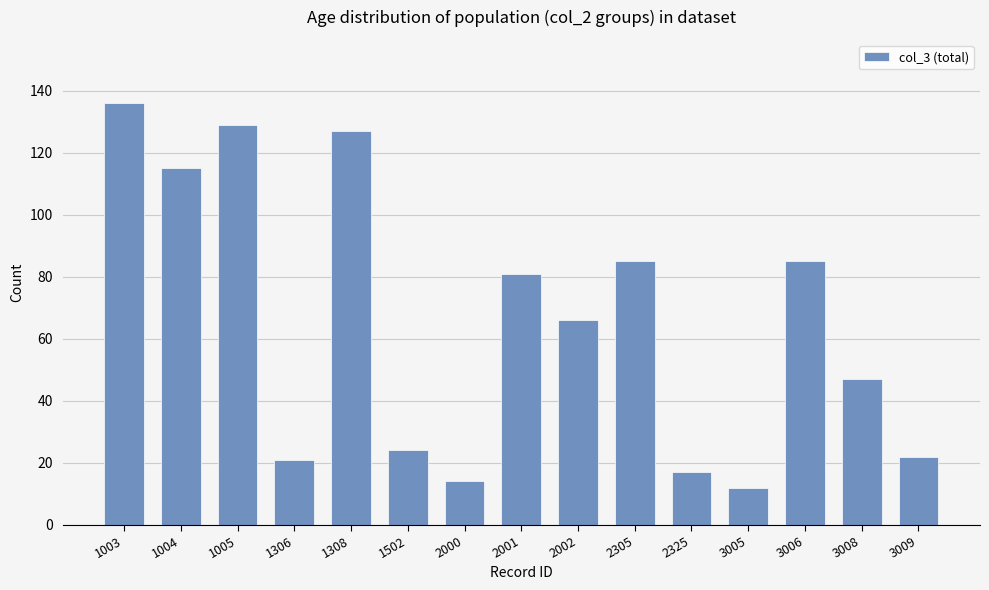

What is the average value?

65